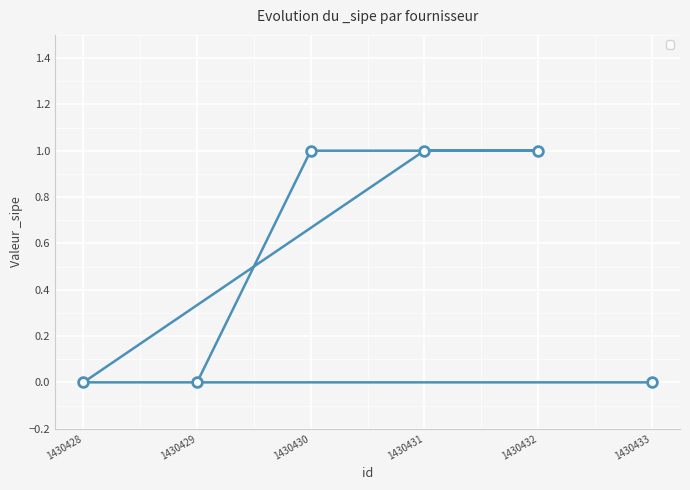

List the labels in order of value, largest first.

1430431, 1430432, 1430430, 1430433, 1430428, 1430429